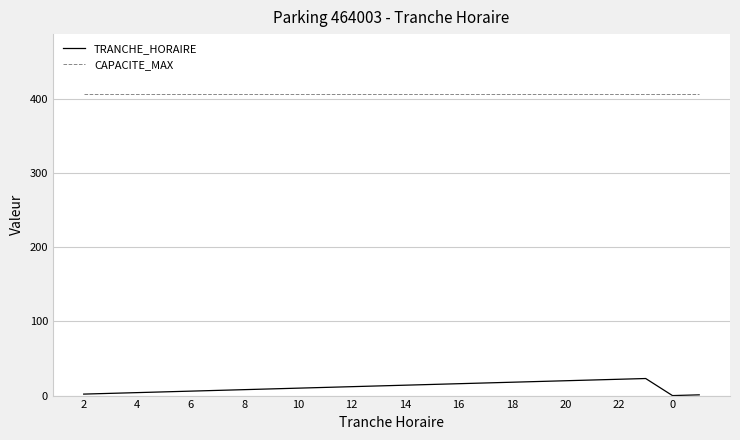

How many lines are shown in the chart?

2